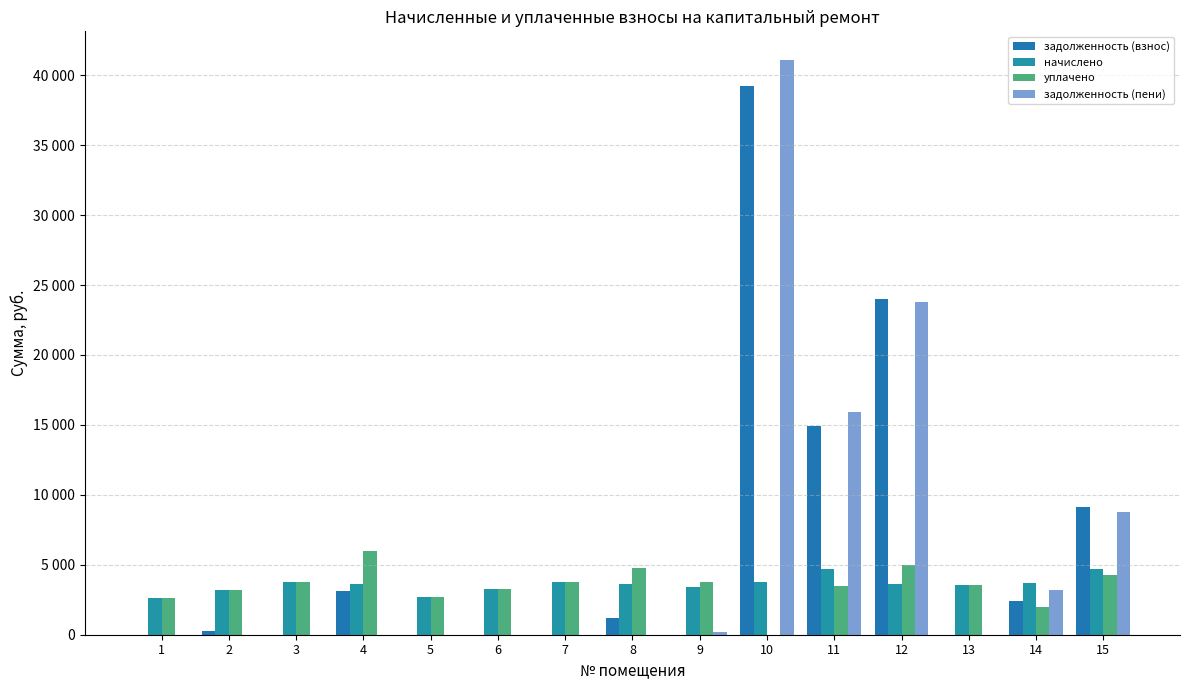

Reading left to right, list all the values displayed in this chart.

задолженность (взнос): 0.0	268.4	0.0	3096.9	0.0	0.0	0.0	1206.1	0.0	39206.2	14924.1	24007.9	0.0	2385.7	9147.3
начислено: 2633.0	3220.9	3750.8	3618.4	2724.1	3278.9	3763.3	3618.4	3444.5	3759.1	4719.6	3618.4	3560.4	3668.0	4719.6
уплачено: 2633.0	3221.2	3751.4	5954.7	2724.1	3278.9	3763.3	4737.1	3785.6	0.0	3451.9	5000.0	3560.4	2000.0	4275.6
задолженность (пени): 0.0	0.0	0.0	0.0	0.0	0.0	0.0	0.0	191.4	41085.8	15893.4	23817.0	0.0	3219.7	8807.1